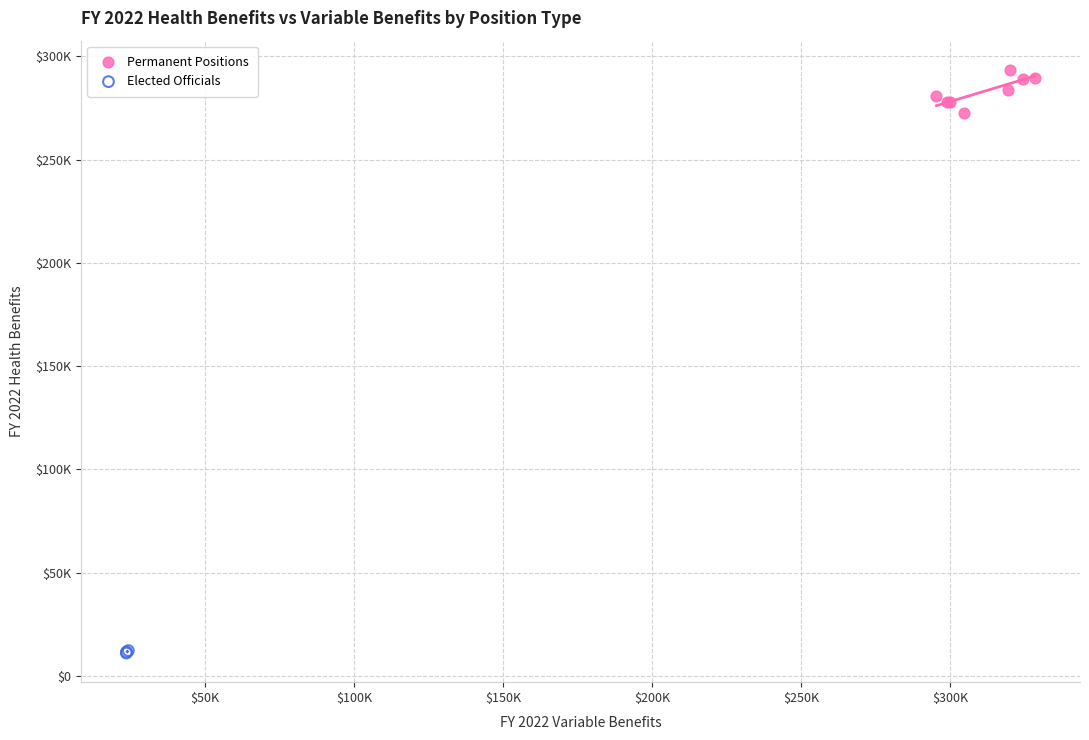

What are all the series names shown in the legend?

Permanent Positions, Elected Officials